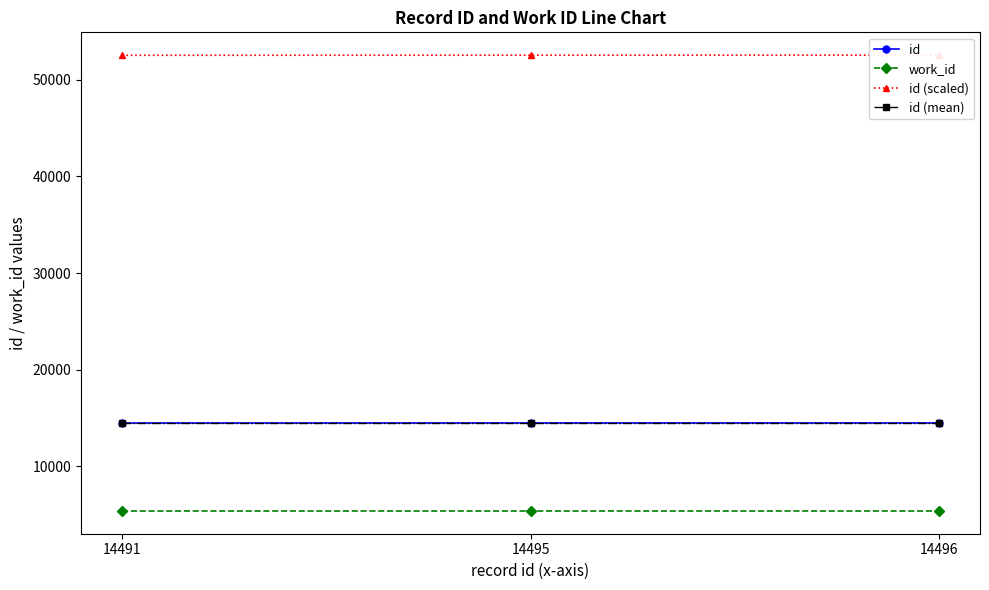

Reading left to right, transcribe all the data shown in this chart.

id: 14491=14491.0	14495=14495.0	14496=14496.0
work_id: 14491=5399.0	14495=5399.0	14496=5399.0
id (scaled): 14491=52515.4	14495=52529.9	14496=52533.5
id (mean): 14491=14494.0	14495=14494.0	14496=14494.0